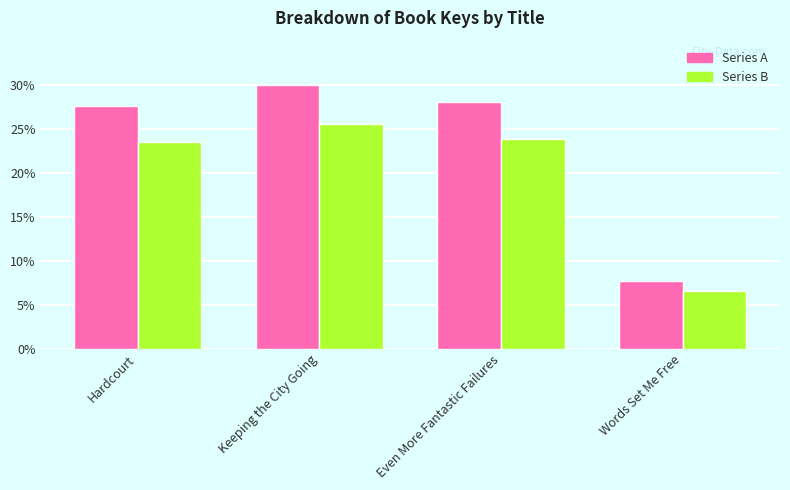

How many series are shown in this chart?

2